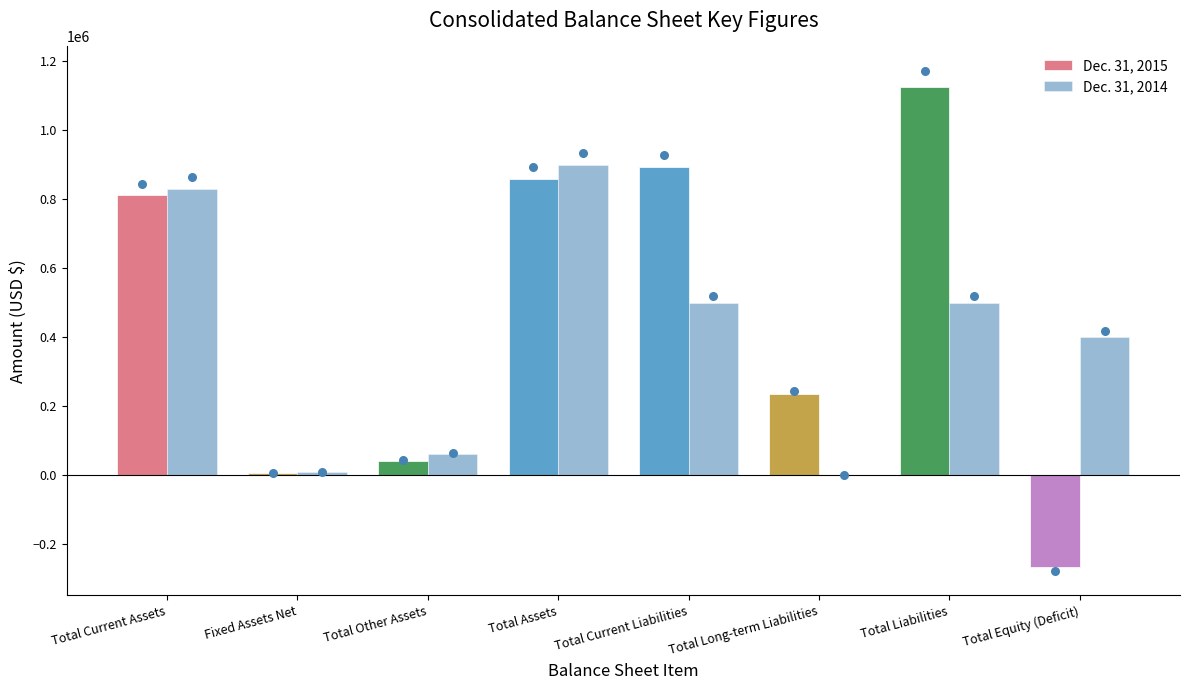

Which series has the largest total across all categories?

Dec. 31, 2015